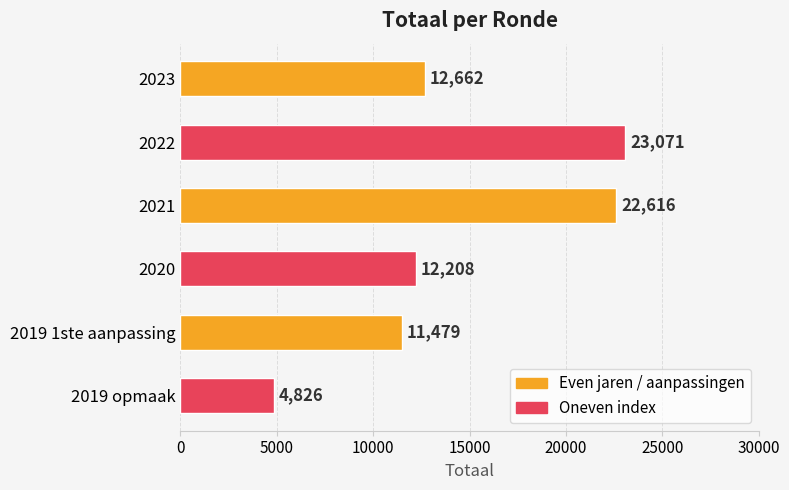

List the labels in order of value, smallest first.

2019 opmaak, 2019 1ste aanpassing, 2020, 2023, 2021, 2022